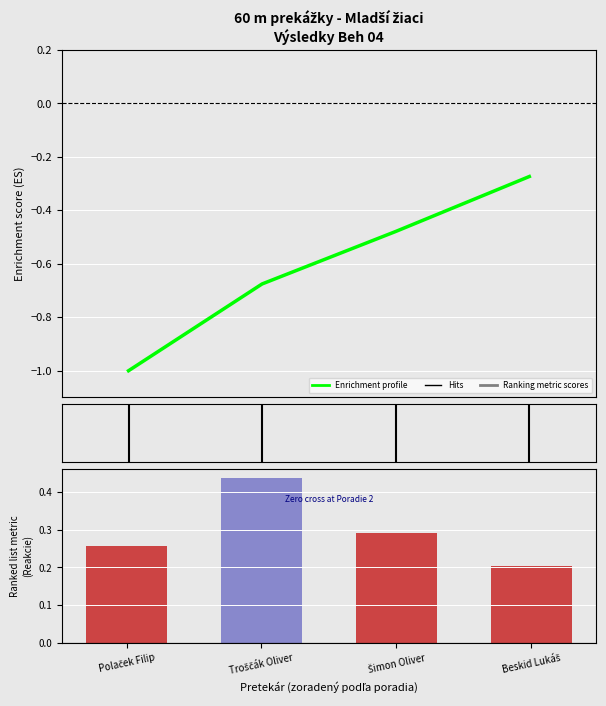

Which label corresponds to the largest value in the chart?

Troščák Oliver